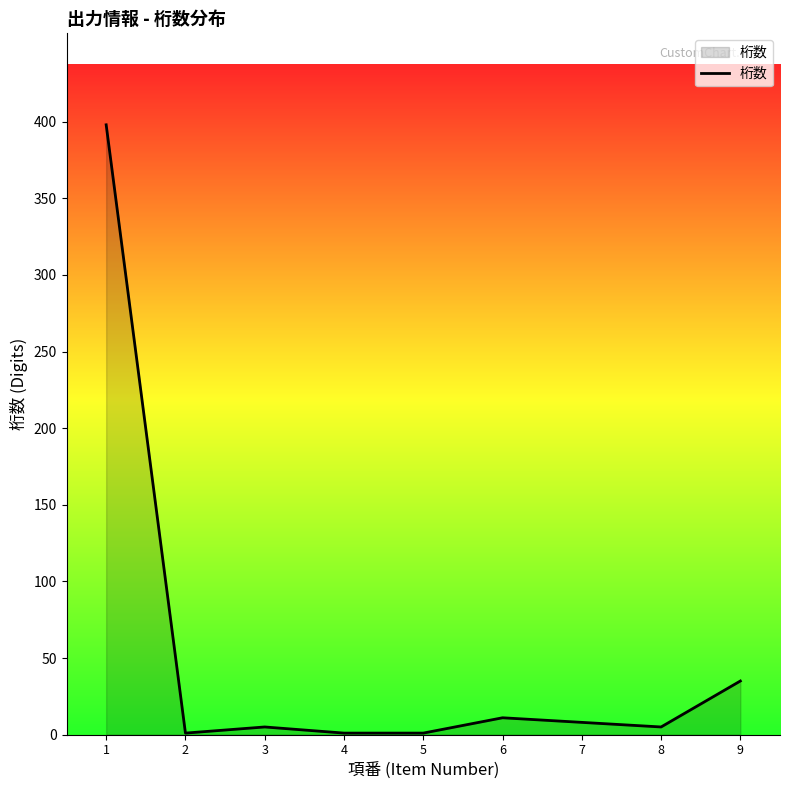

The value at 1 is 398. True or false?

True